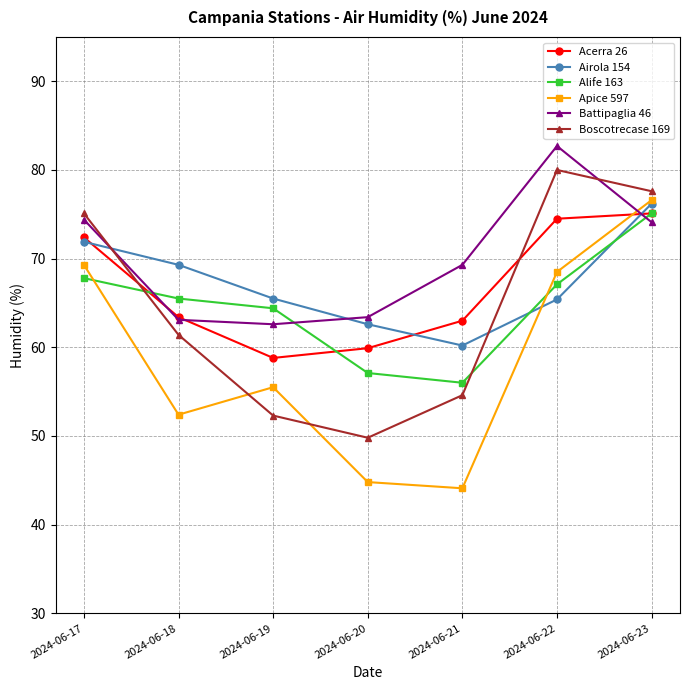

Where is Airola 154 nearest to the value 68?

2024-06-18